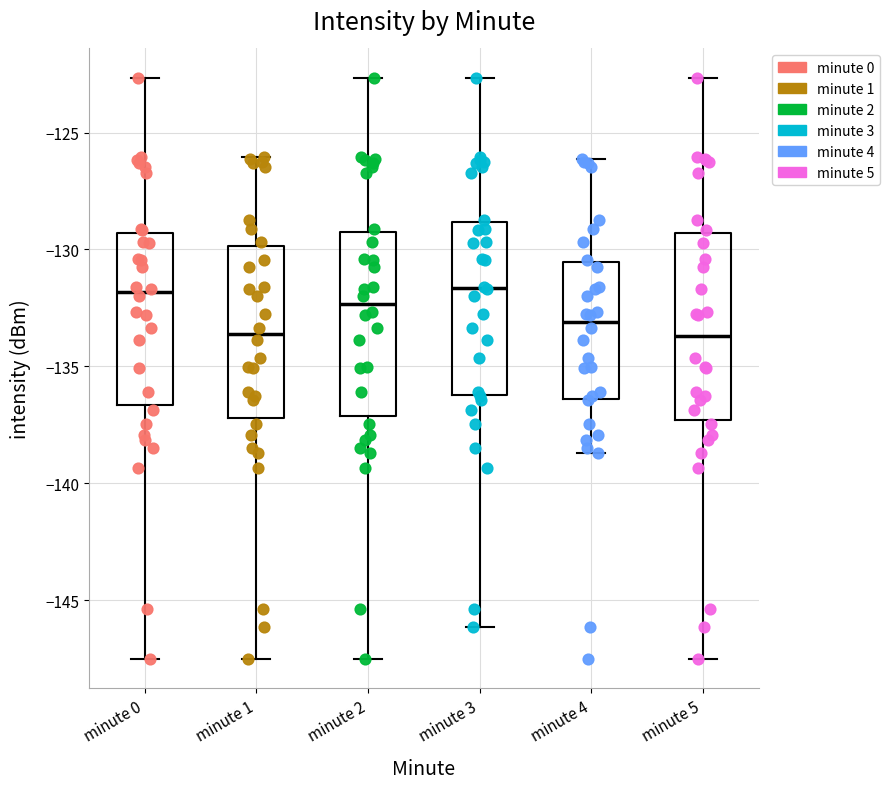

Reading left to right, read every box against the y-axis: the position of its median line, the range the box covers, and the ends of its whiskers. The values are not printed on the chart, so give them approximately, as read against the axis.

minute 0: median -132.0, box -136.5 to -129.5, whiskers -147.5 to -122.5
minute 1: median -133.5, box -137.0 to -130.0, whiskers -147.5 to -126.0
minute 2: median -132.5, box -137.0 to -129.5, whiskers -147.5 to -122.5
minute 3: median -131.5, box -136.0 to -129.0, whiskers -146.0 to -122.5
minute 4: median -133.0, box -136.5 to -130.5, whiskers -138.5 to -126.0
minute 5: median -133.5, box -137.5 to -129.5, whiskers -147.5 to -122.5